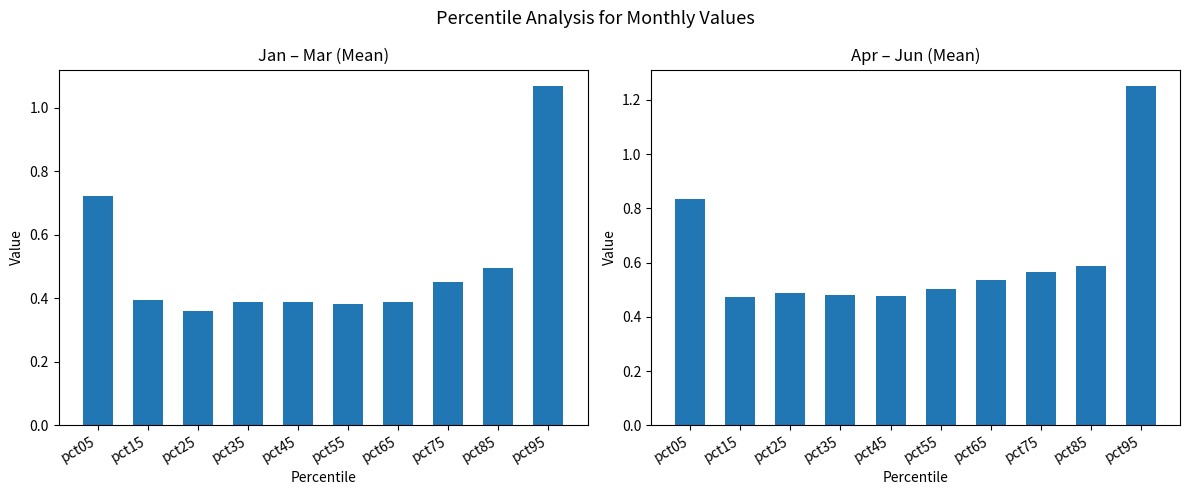

Is the value of Apr–Jun at pct95 greater than the value of Jan–Mar at pct95?

Yes